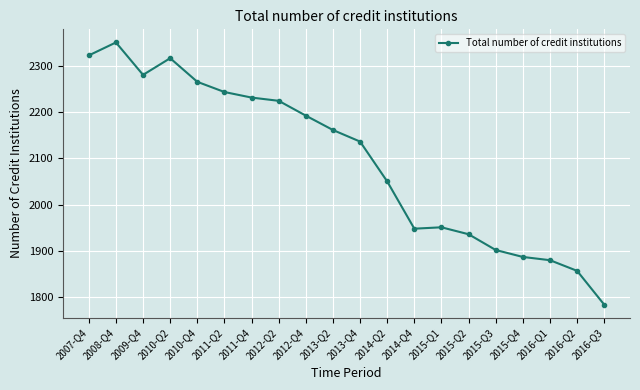

Is it true that the value at 2013-Q2 is 1287?

False